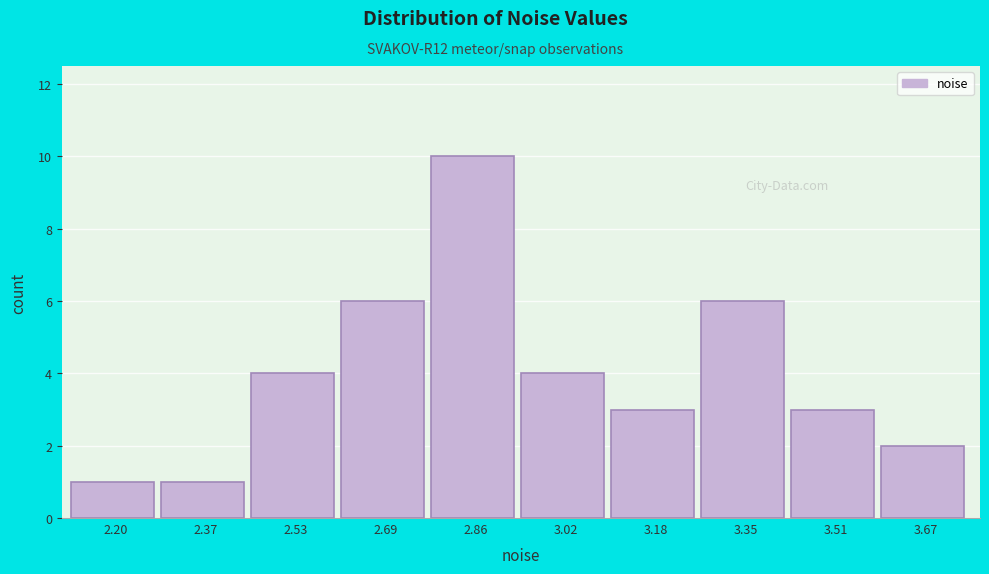

Reading left to right, transcribe this chart: for each bar, give the range it covers on the x-axis and its height. Neither the bar edges nor the heights are printed on the chart, so give them approximately, as read against the axes.

2.12 to 2.28: 1
2.28 to 2.44: 1
2.44 to 2.62: 4
2.62 to 2.78: 6
2.78 to 2.94: 10
2.94 to 3.10: 4
3.10 to 3.26: 3
3.26 to 3.42: 6
3.42 to 3.60: 3
3.60 to 3.76: 2